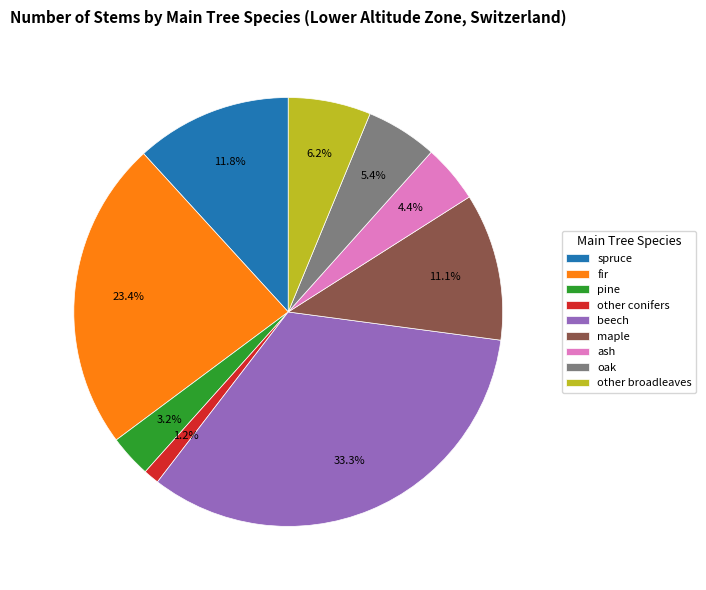

What percentage do spruce and ash together represent?

16.2%